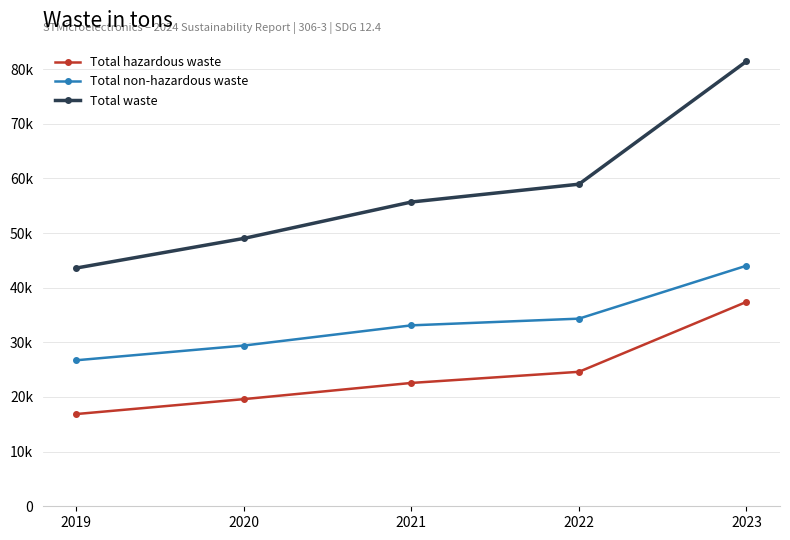

Which category has the highest value in the Total waste series?

2023